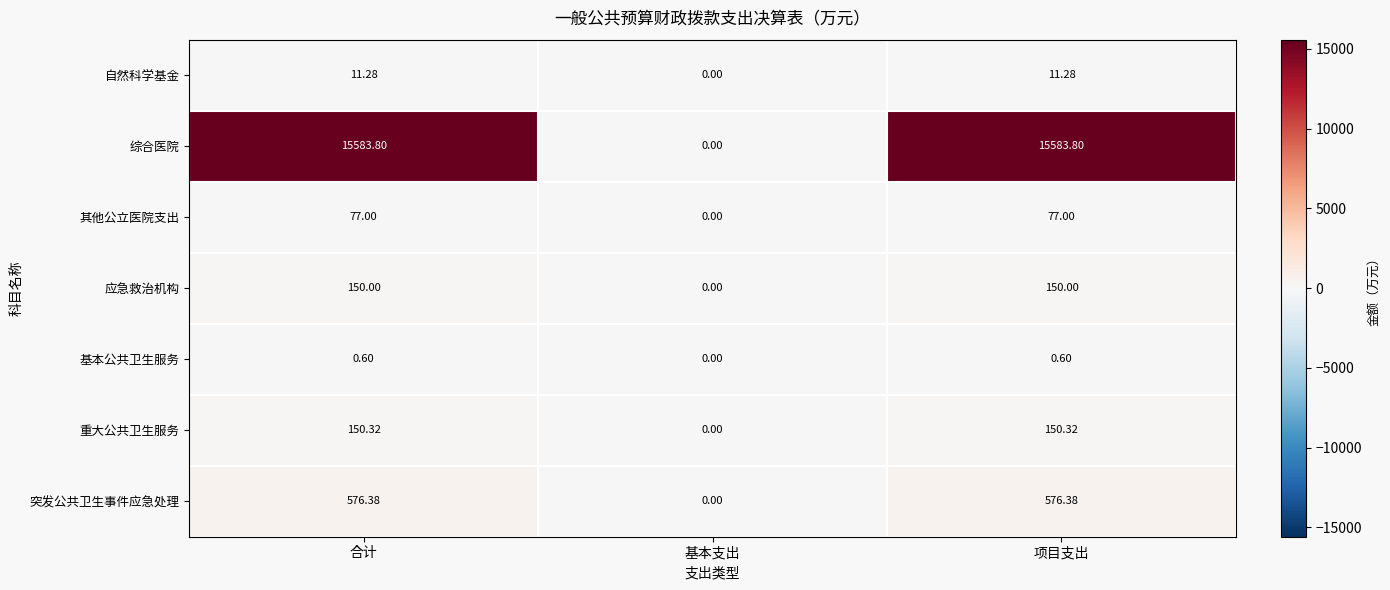

Rank the series by their maximum value, from highest to lowest.

综合医院, 突发公共卫生事件应急处理, 重大公共卫生服务, 应急救治机构, 其他公立医院支出, 自然科学基金, 基本公共卫生服务